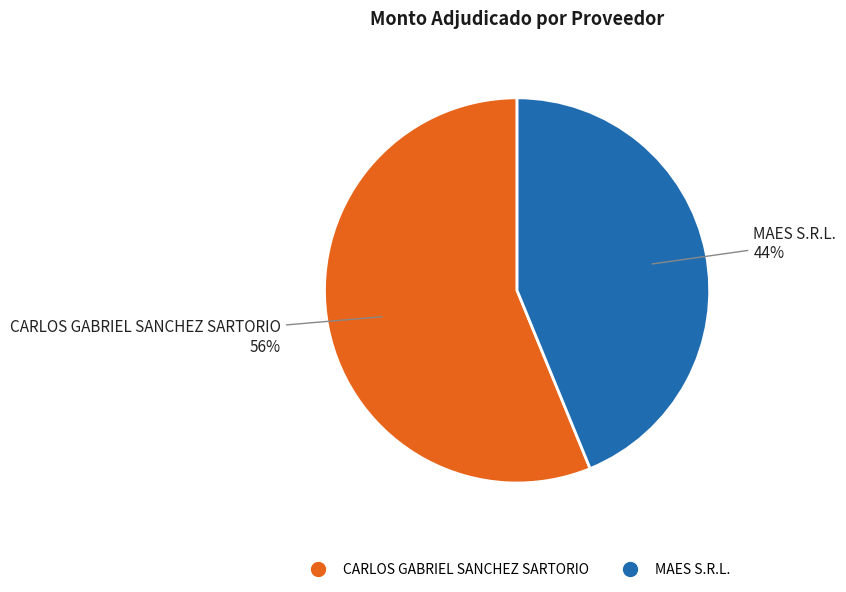

What percentage is the MAES S.R.L. slice, to the nearest percent?

44%